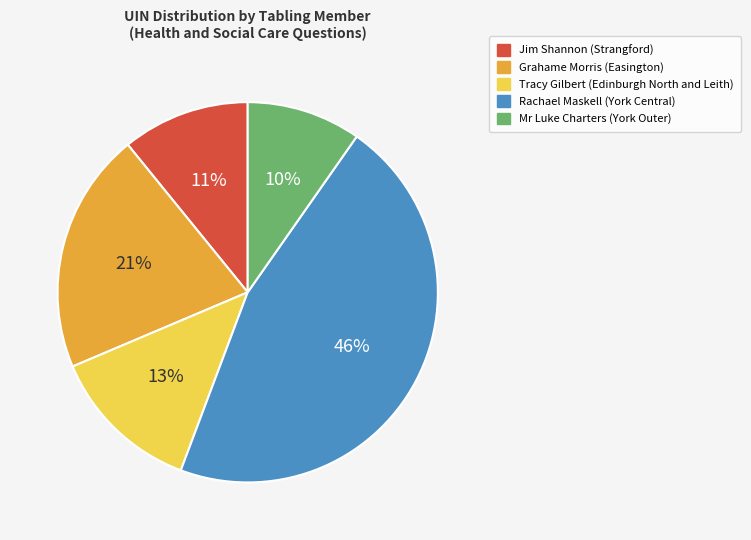

Is there a majority slice in this chart?

No